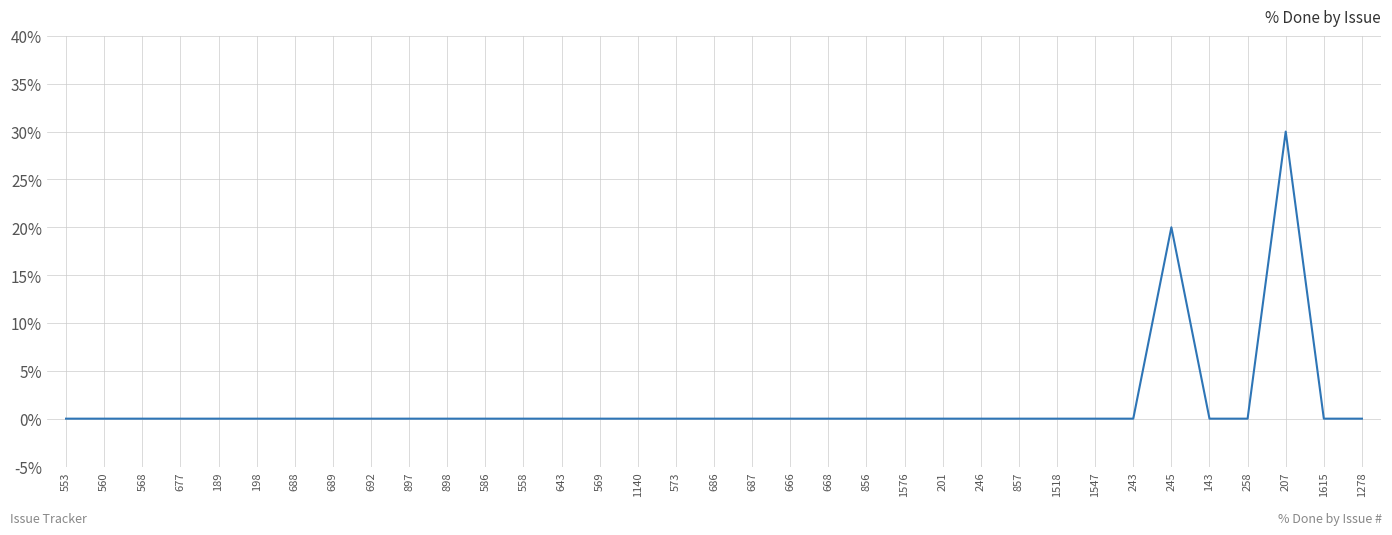

What position from the left is 243?

29